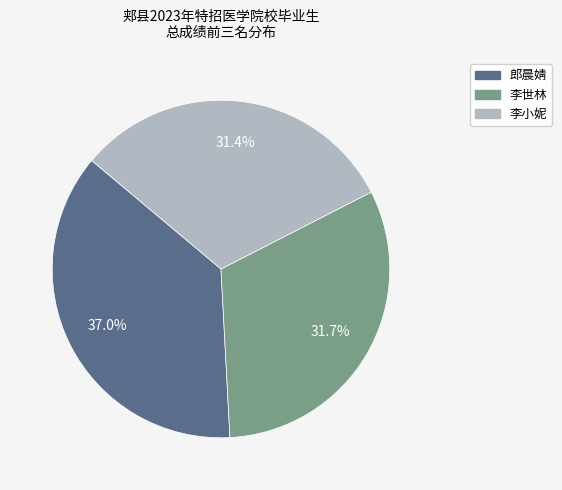

Is there a majority slice in this chart?

No